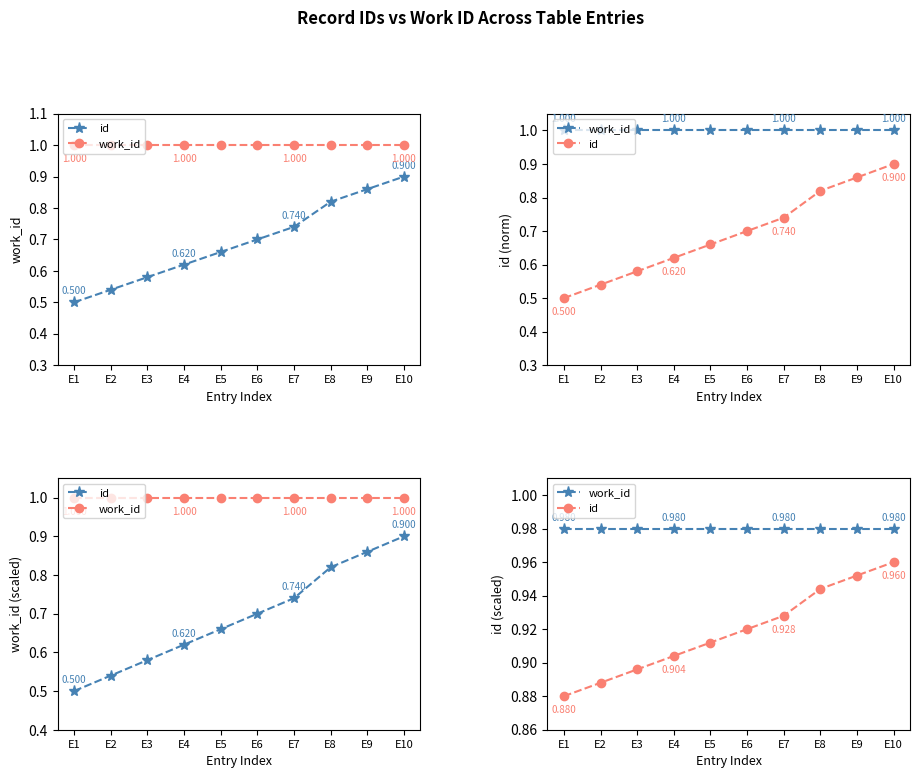

True or false: work_id has a value of 0.6 at E5.

False